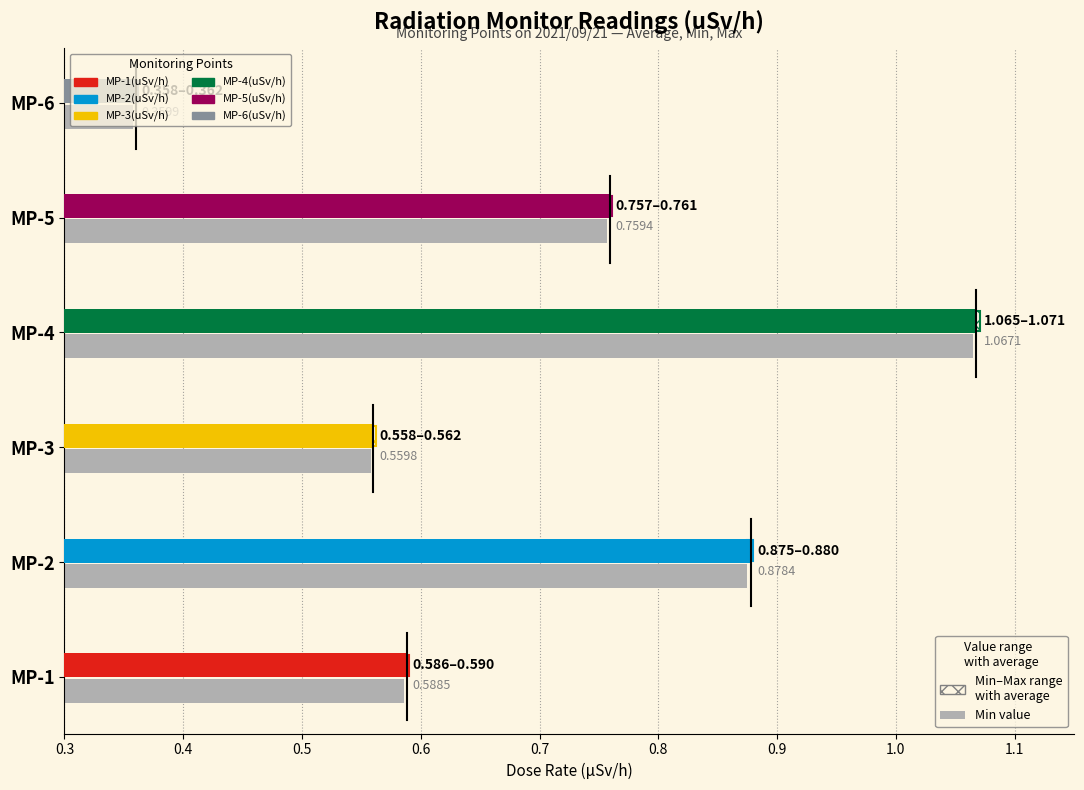

How many data points does each series have?

6